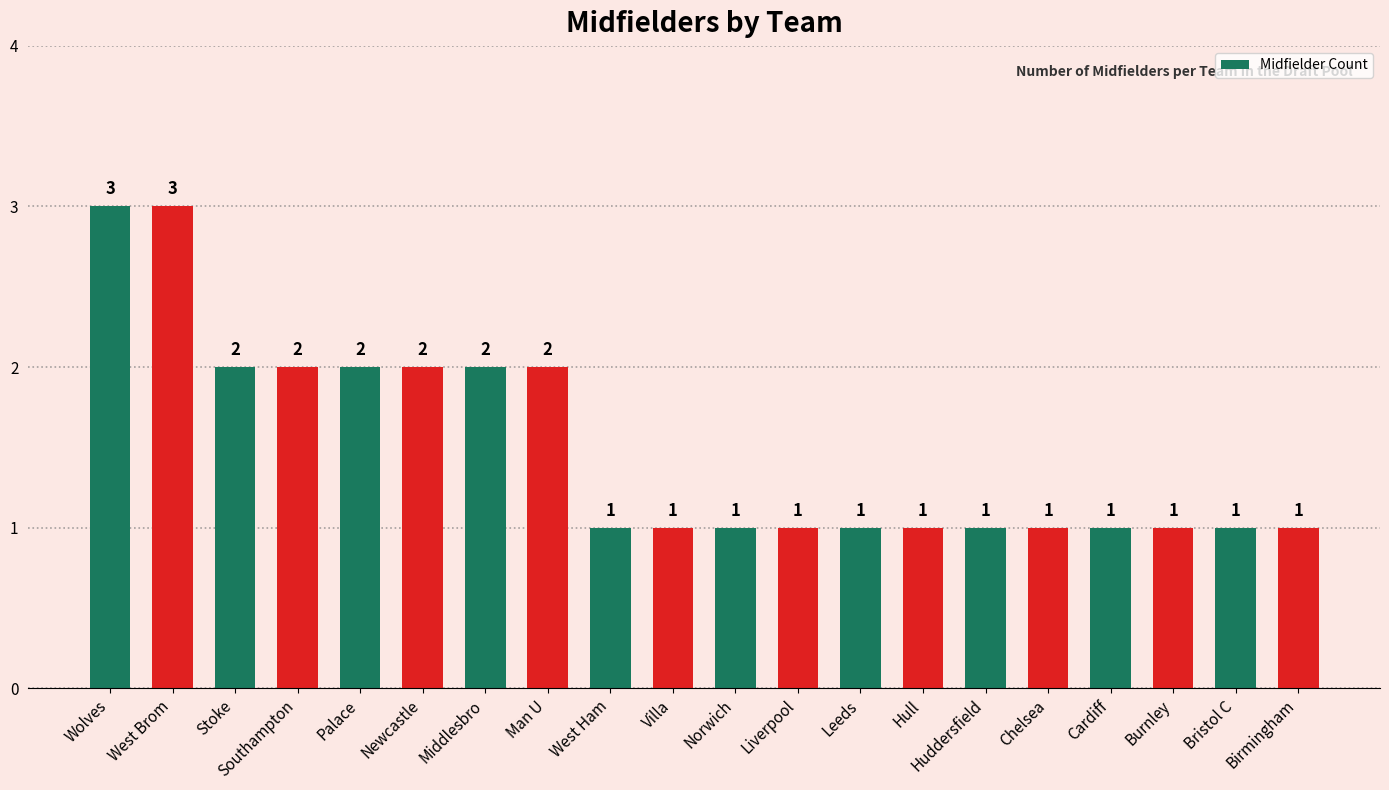

What is the maximum value shown in the chart?

3